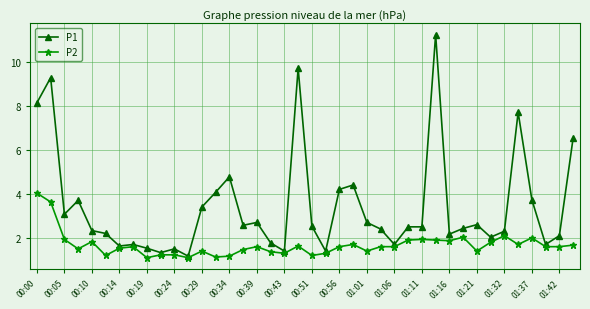

True or false: P2 has more than 0 interior local peaks.

True